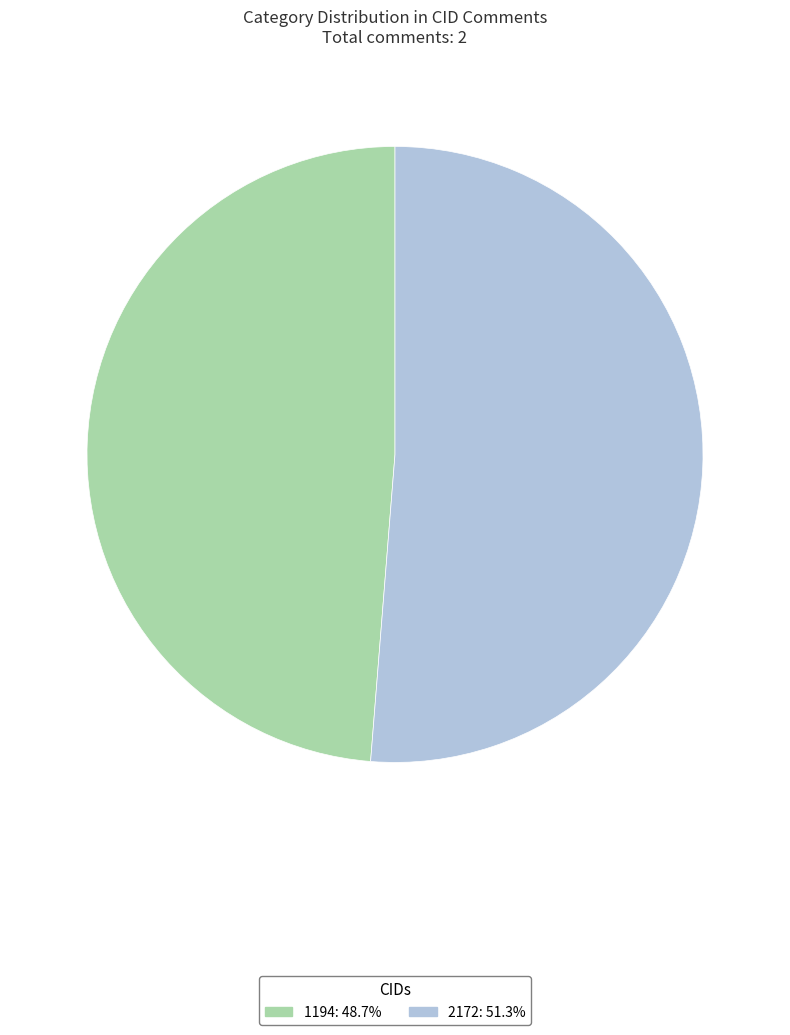

The 1194 slice represents 60% of the pie. True or false?

False